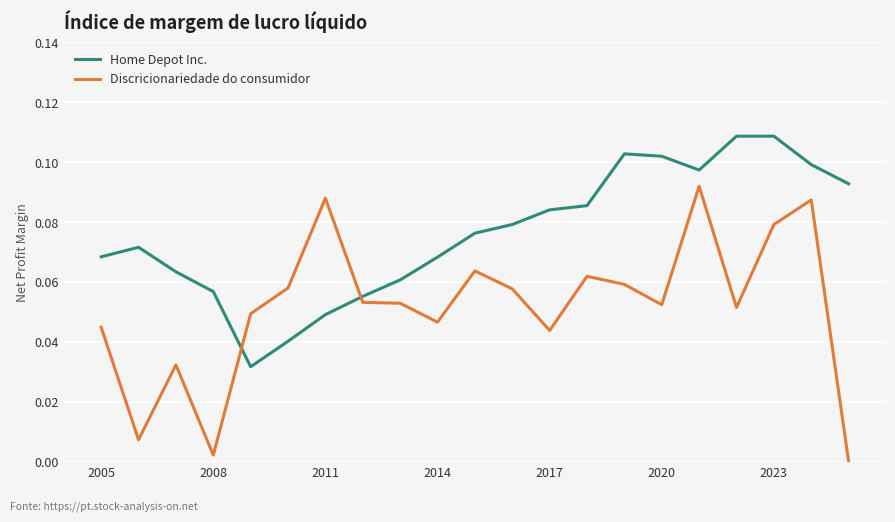

List the series in order of their overall mean, highest first.

Home Depot Inc., Discricionariedade do consumidor